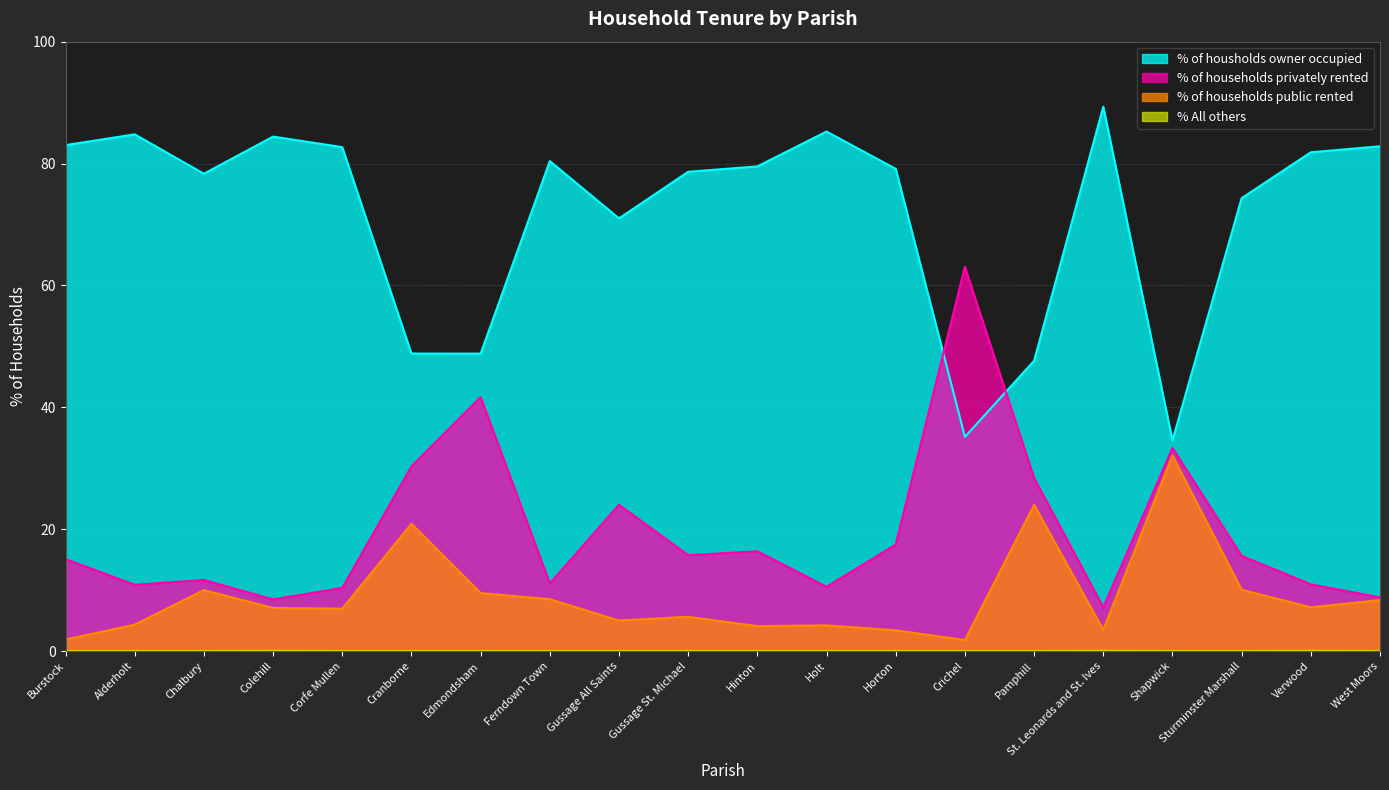

Is it true that % of households public rented equals 13.8 at Sturminster Marshall?

False